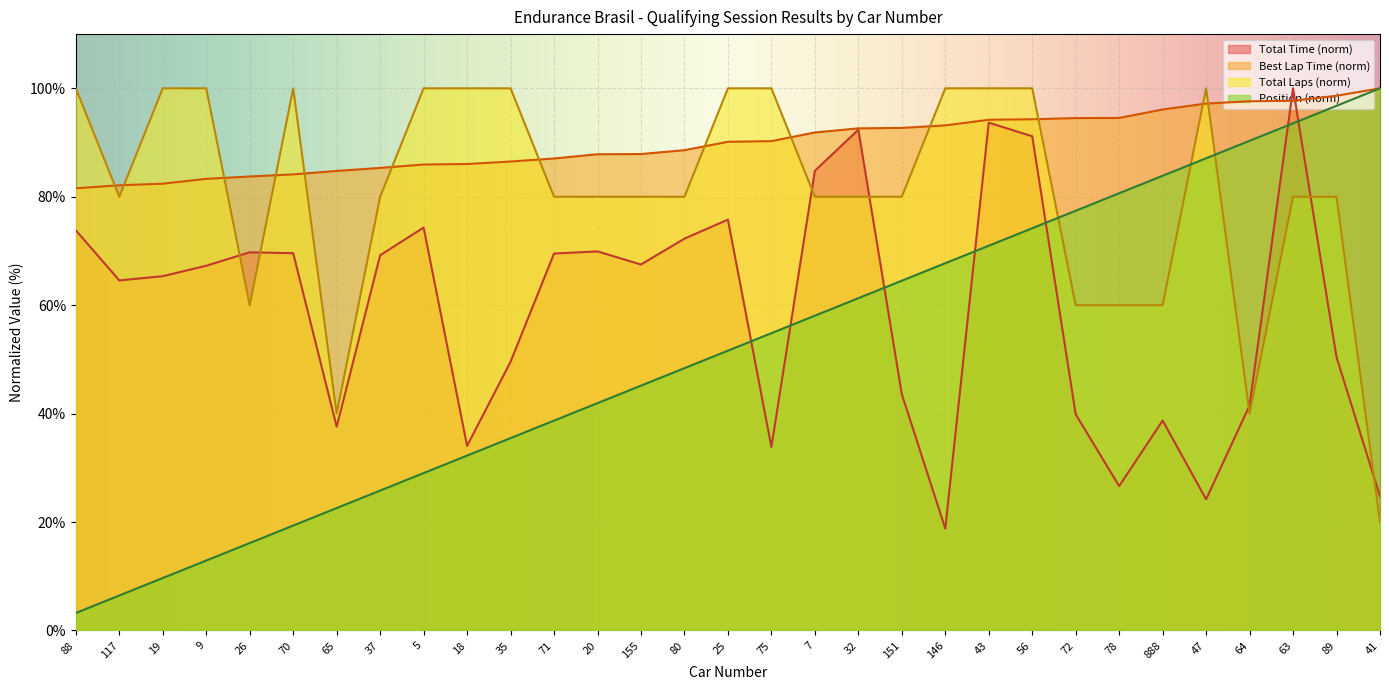

What position from the left is 65?

7